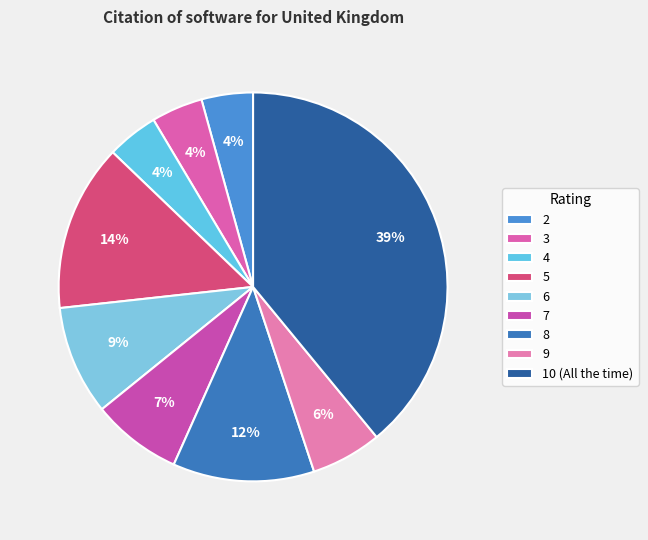

Combined, what portion of the pie is 5 and 2?

18.2%